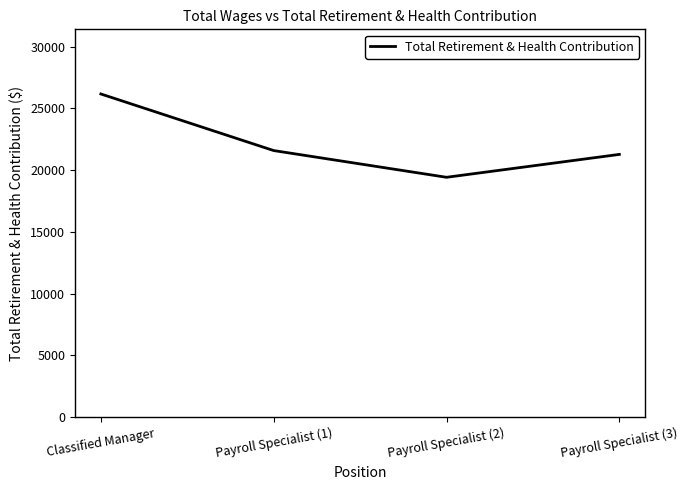

Is it true that the value at Payroll Specialist (3) is 12479?

False